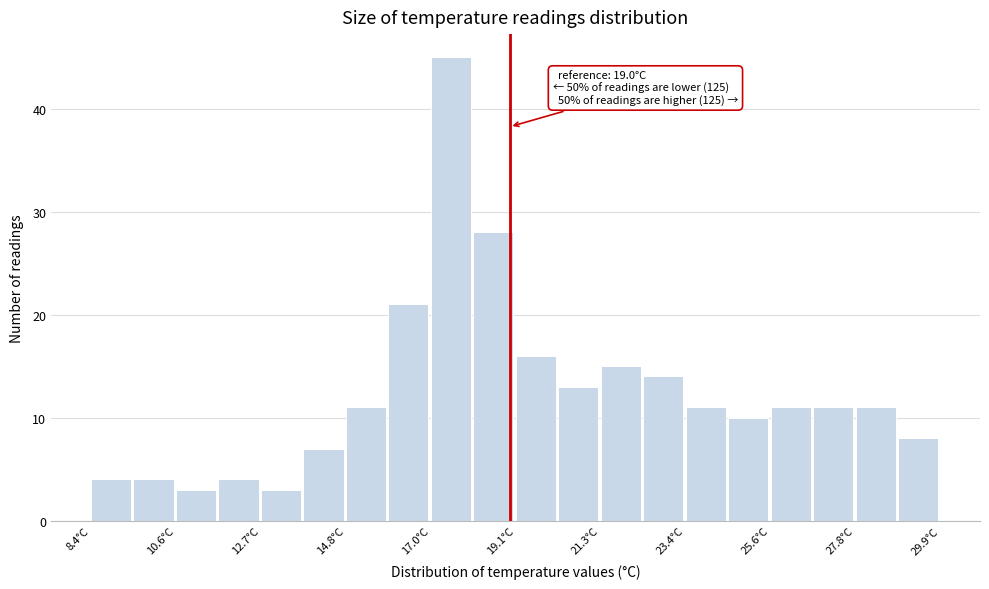

Around what value on the x-axis is the tallest bar? Give the approximate position of its centre, as read against the axis.

17.5